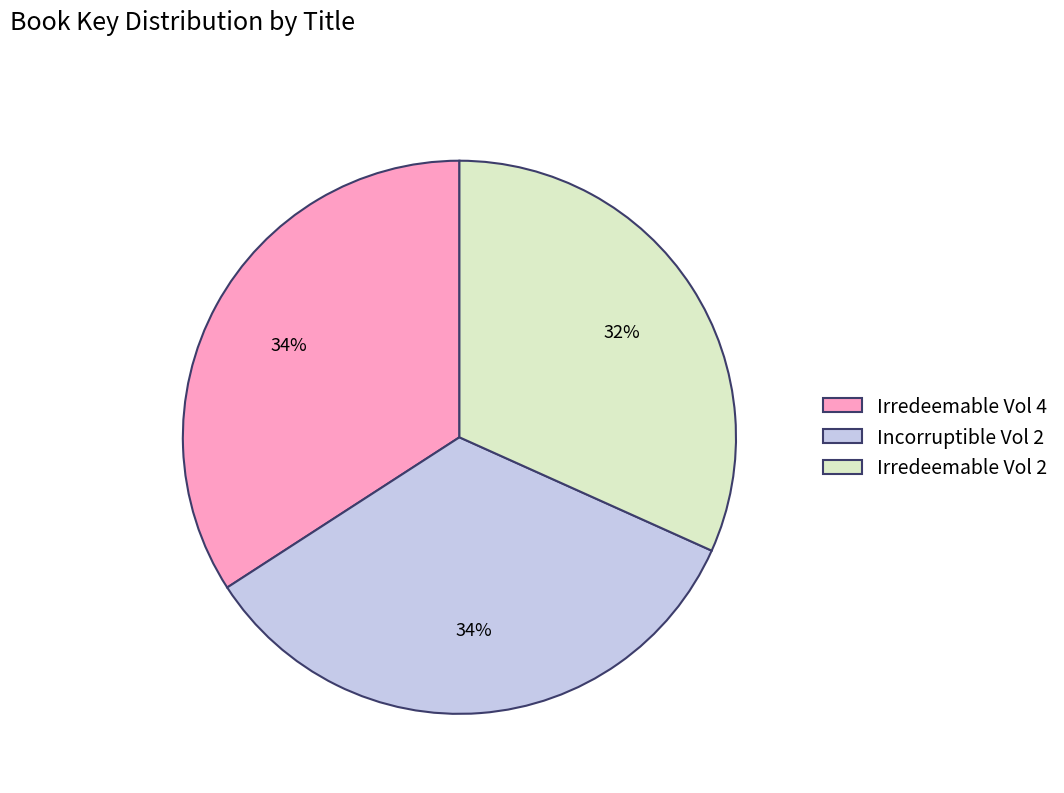

To the nearest percent, what percentage of the pie is Incorruptible Vol 2?

34%